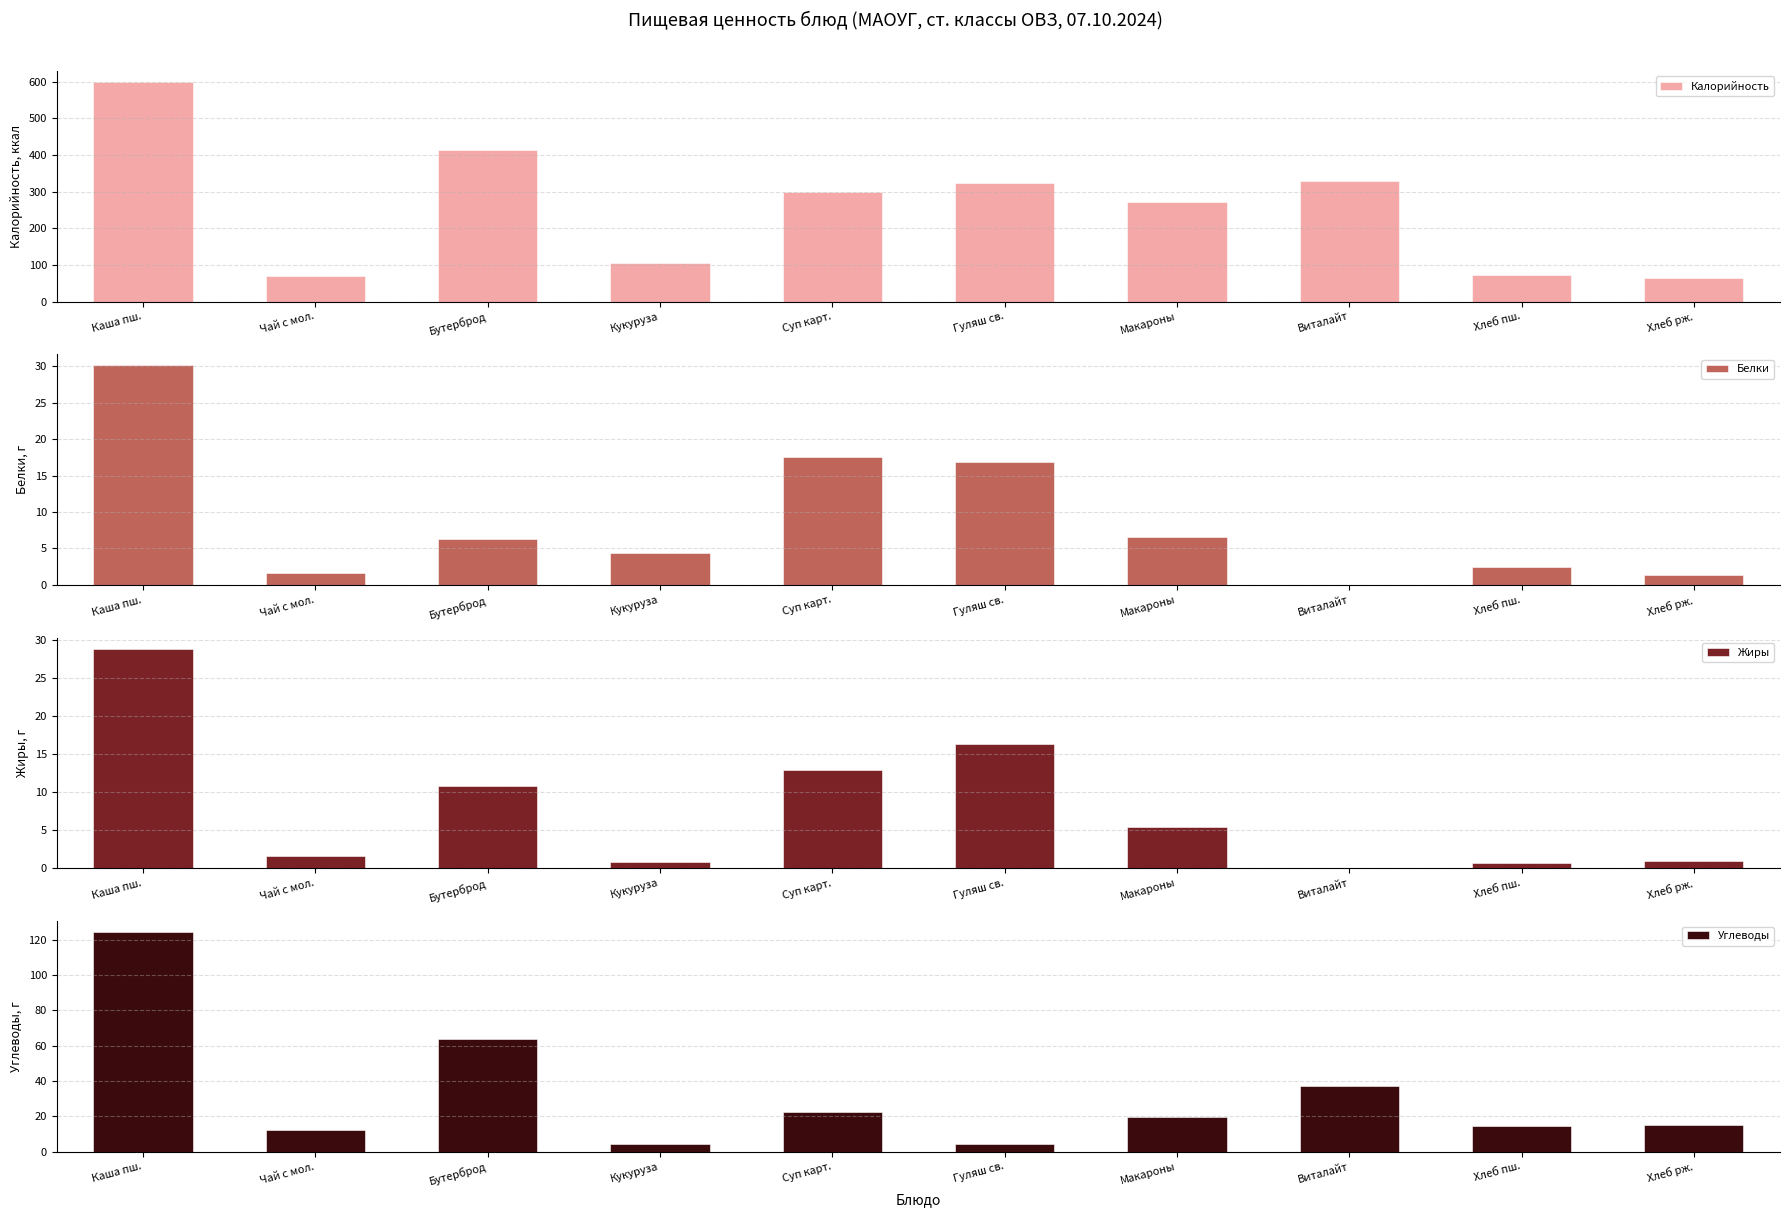

Does the chart contain any negative values?

No